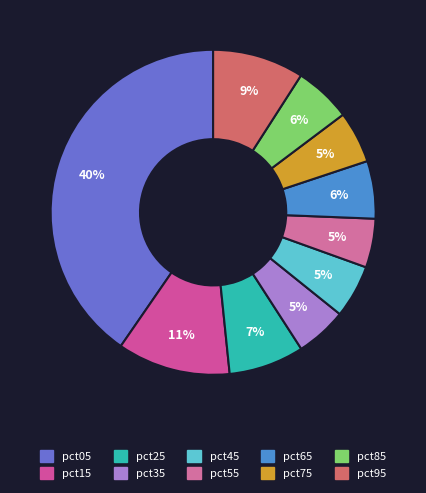

Approximately how many times larger is the value at pct55 compared to pct05?

0.1